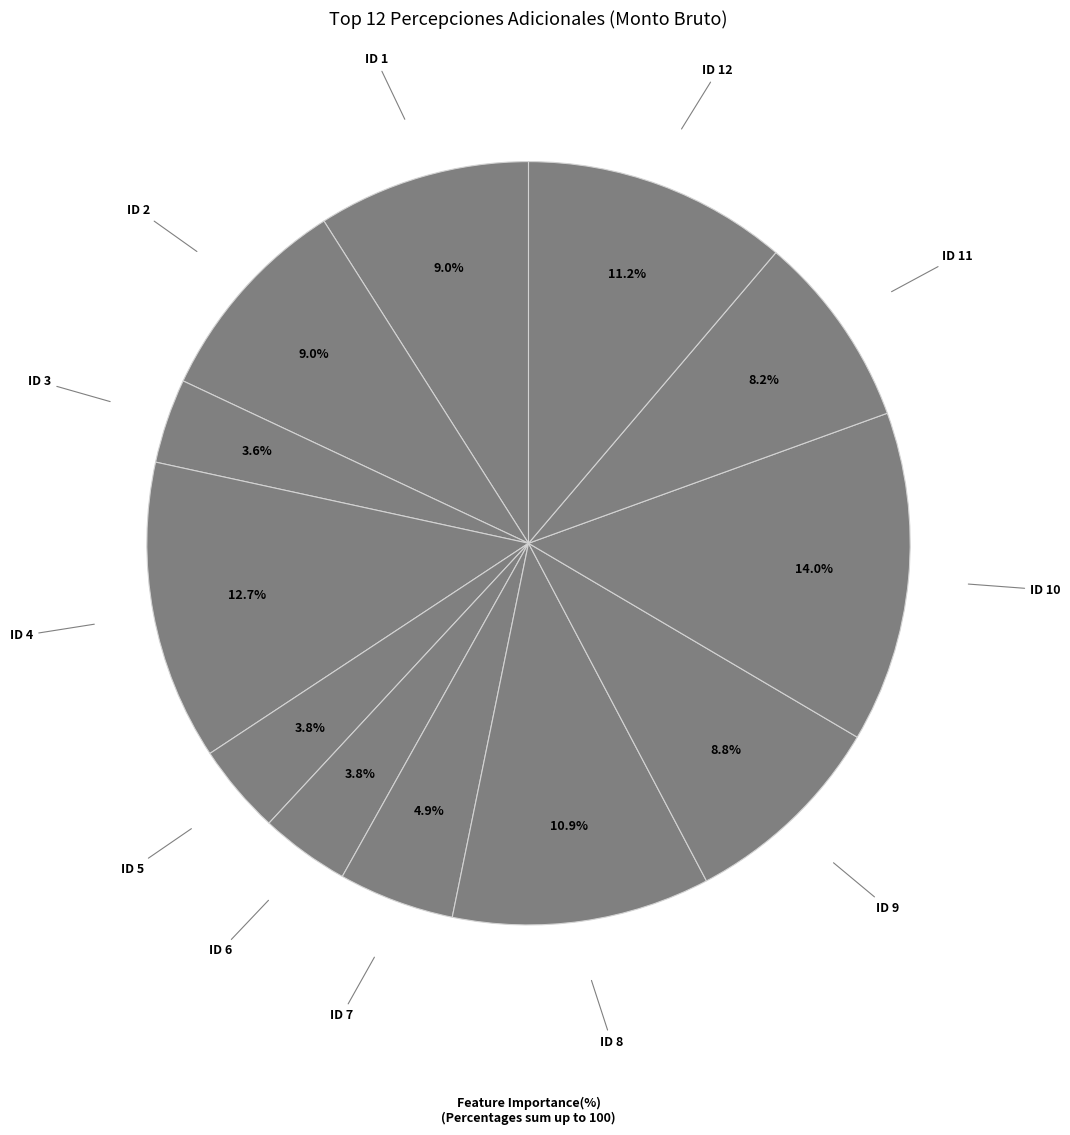

Count the number of slices in the pie.

12